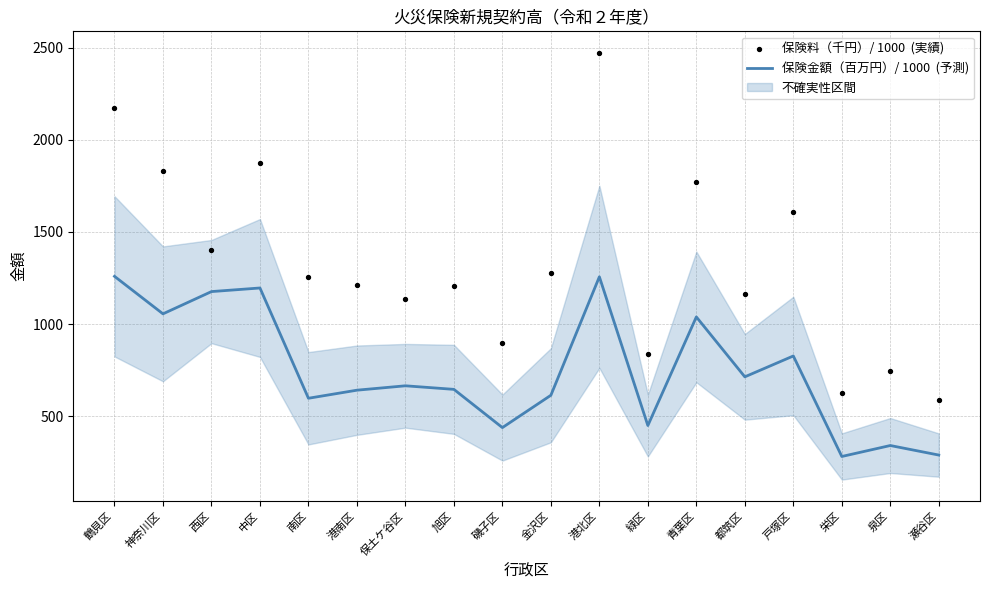

Which series has the largest Y range (max minus min)?

保険料（千円）/ 1000  (実績)